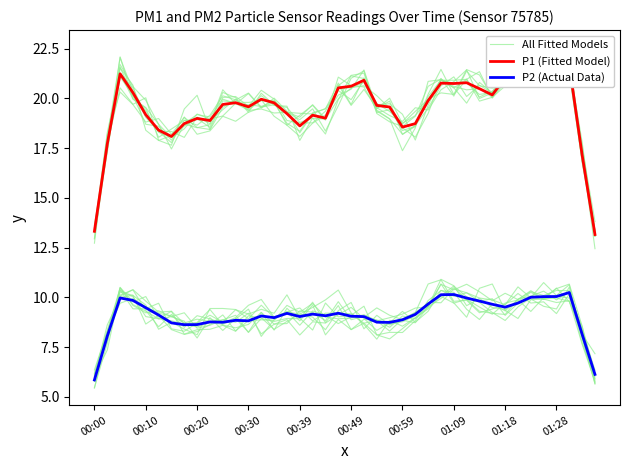

True or false: P2 (Actual Data) has a value of 14.2 at 00:20.

False